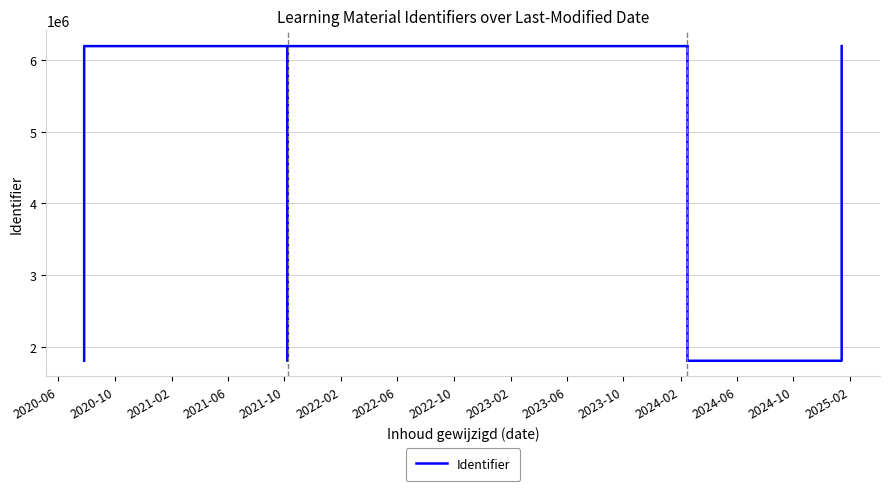

What value does the data have at 2020-06?

1802313